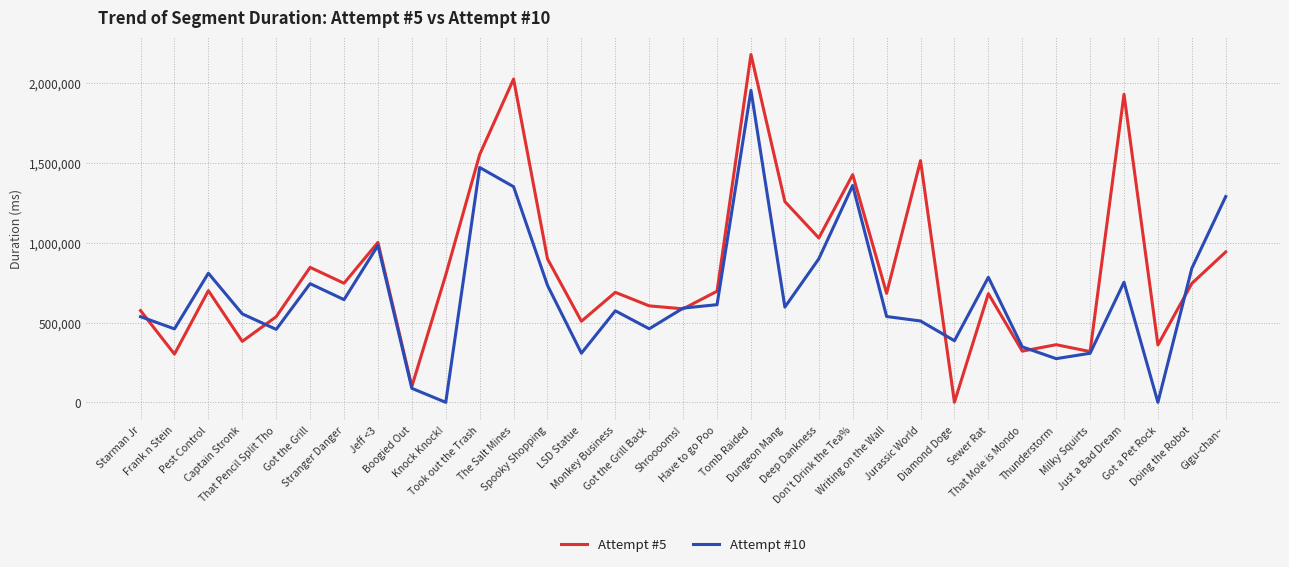

Which series has the largest total across all categories?

Attempt #5